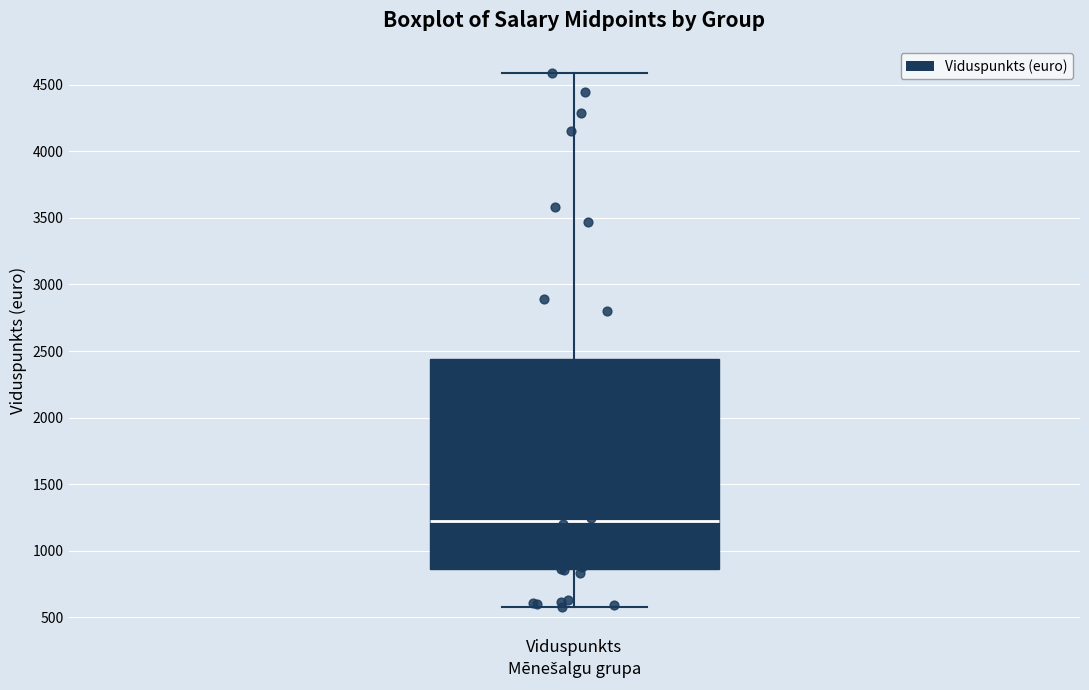

Where does the lower whisker of the box for Viduspunkts end on the y-axis? The values are not printed on the chart, so give them approximately, as read against the axis.

600